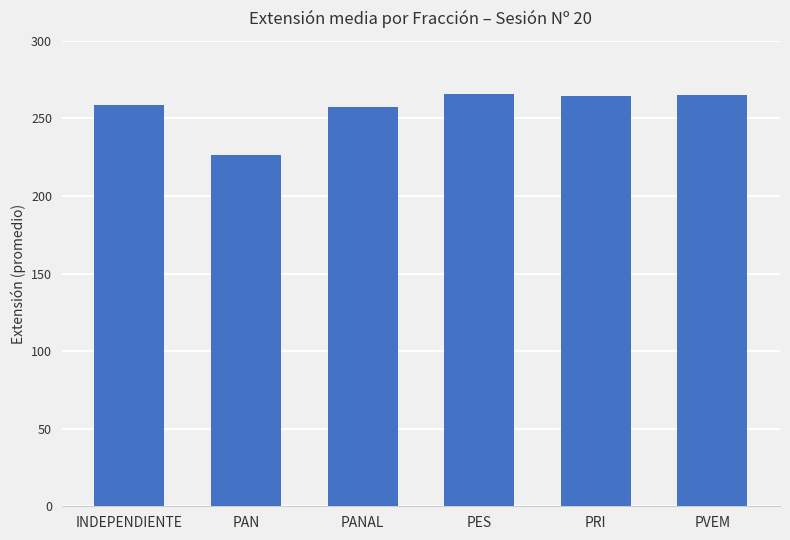

Does the chart contain any negative values?

No